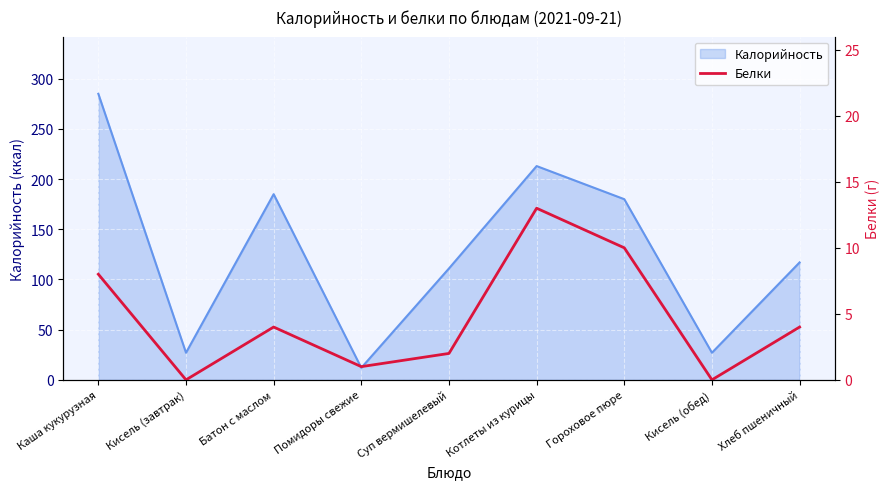

How many points are higher than both their immediate neighbors (excluding endpoints)?

2